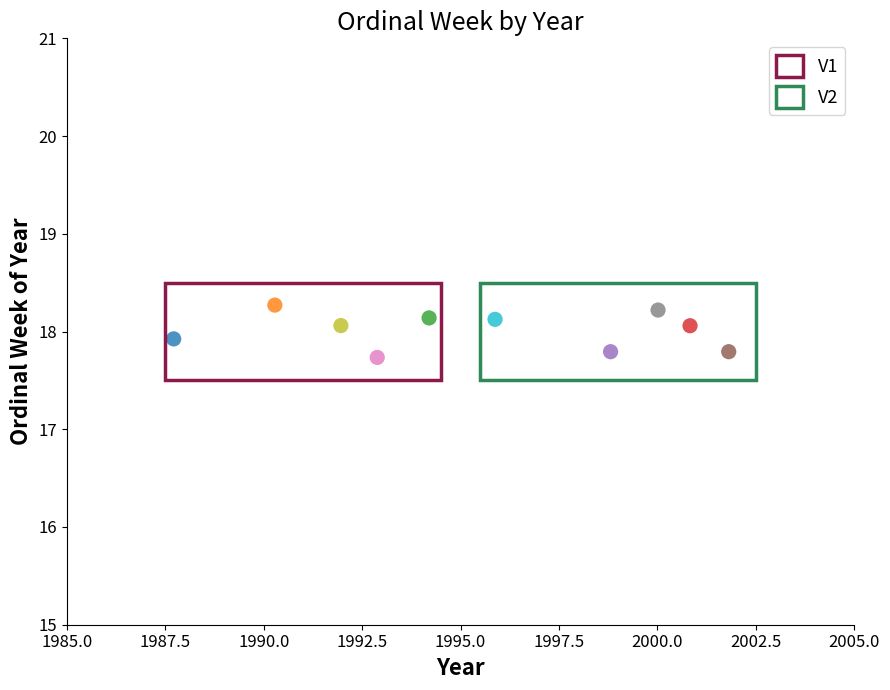

What is the average Y value?

18.0